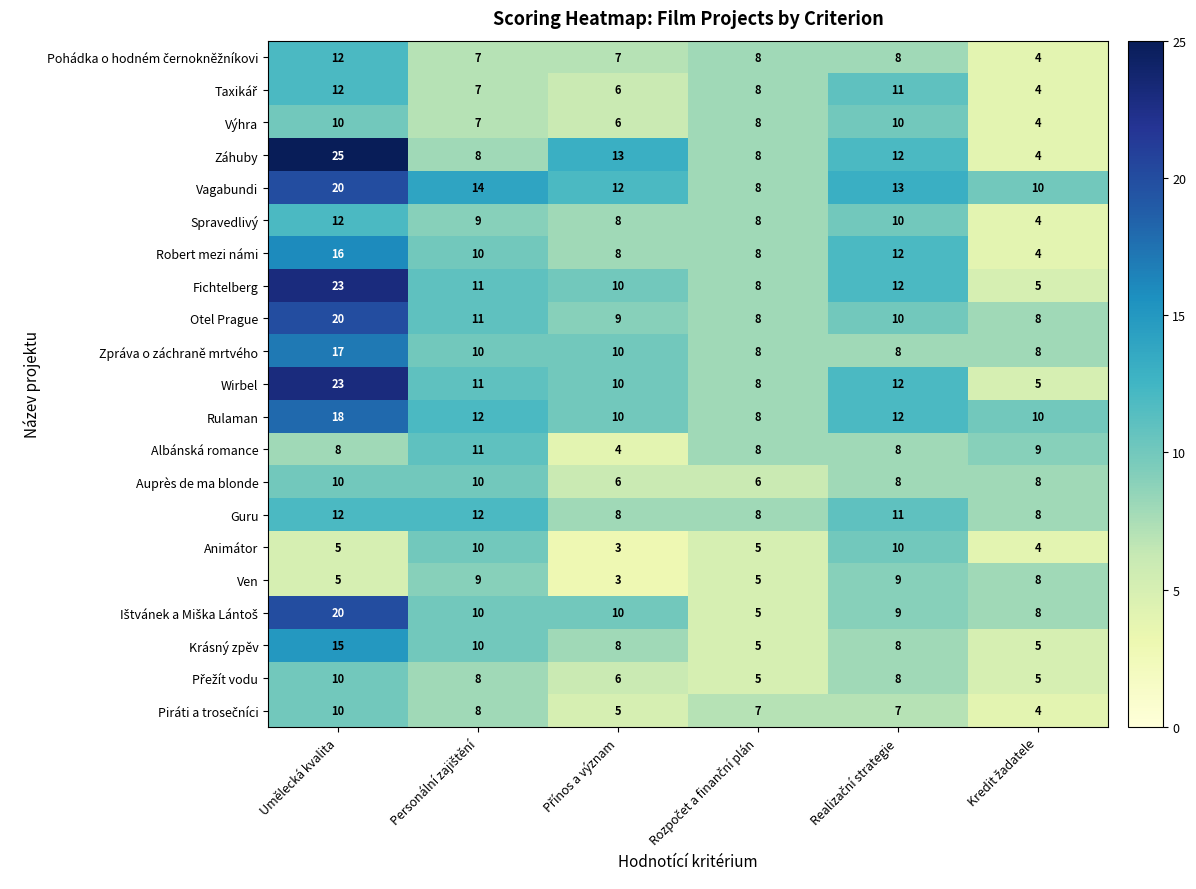

At which category is the sum across all series the highest?

Umělecká kvalita